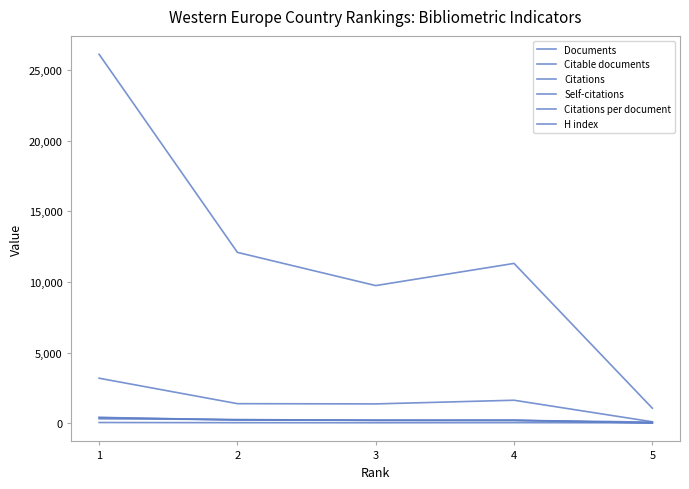

Does the chart have visible grid lines?

No